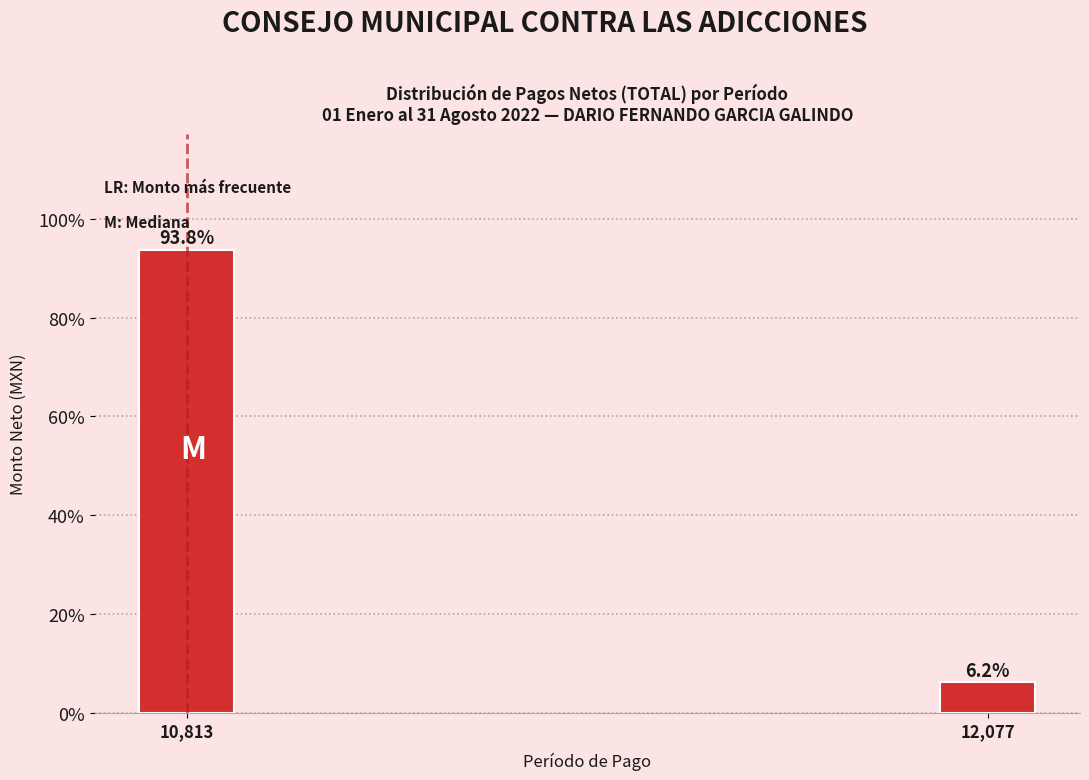

Which has a higher value, 10,813 or 12,077?

10,813